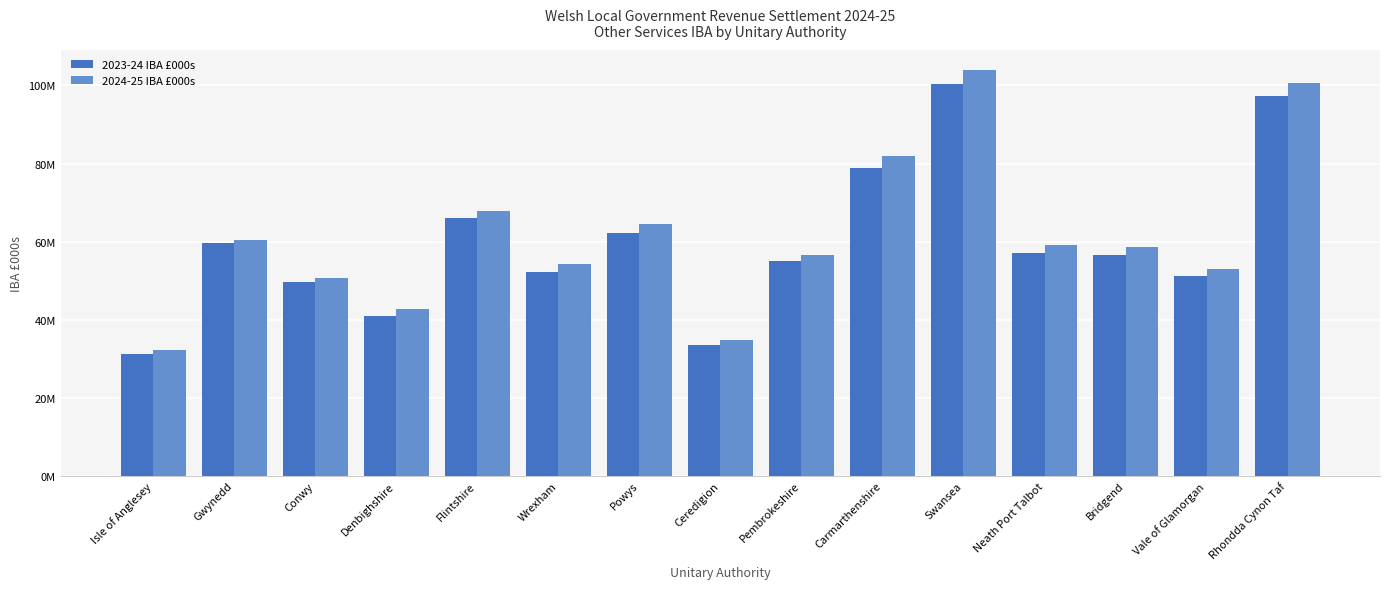

Which series changed the most between Conwy and Powys?

2024-25 IBA £000s